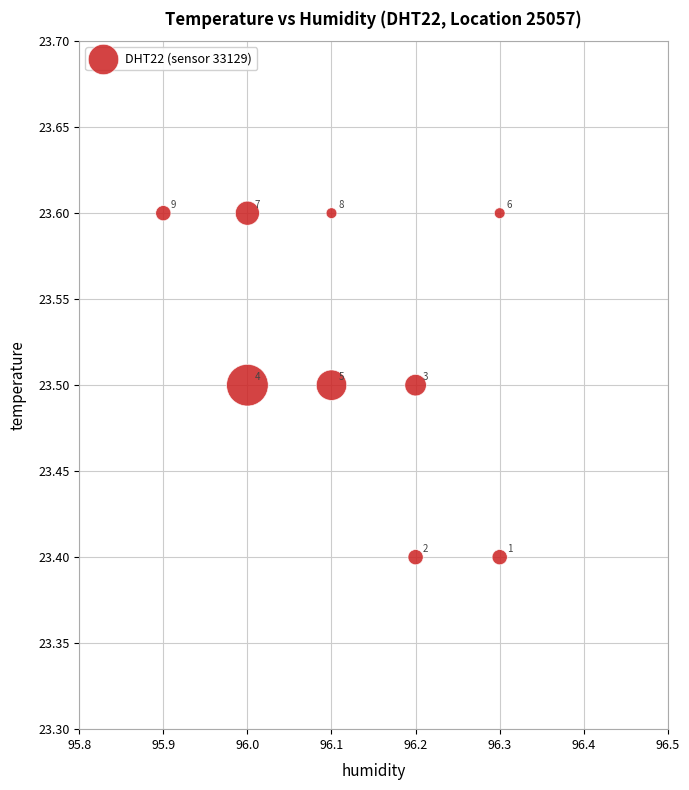

What Y value in the scatter plot is closest to 23?

23.4